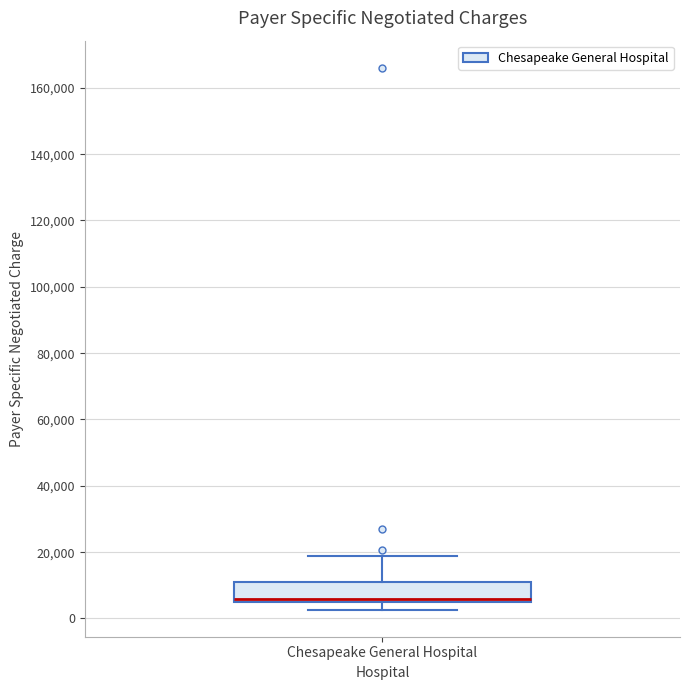

Transcribe this box plot: give where the median line is, the range the box spans, and where the two whiskers end, as read against the y-axis. The values are not printed on the chart, so give them approximately, as read against the axis.

median 6000 (just above the box's lower edge), box 6000 to 10000, whiskers 2000 to 18000